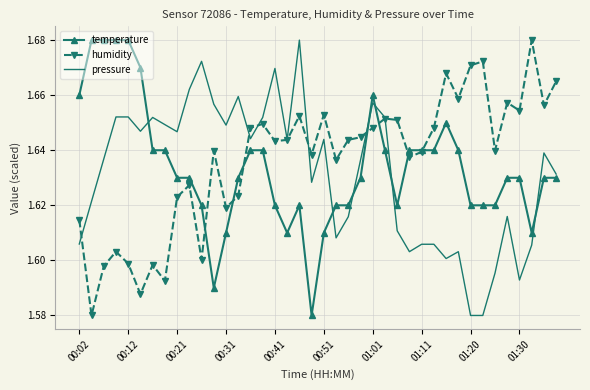

Which series ends up on top after the final intersection of pressure and humidity?

humidity